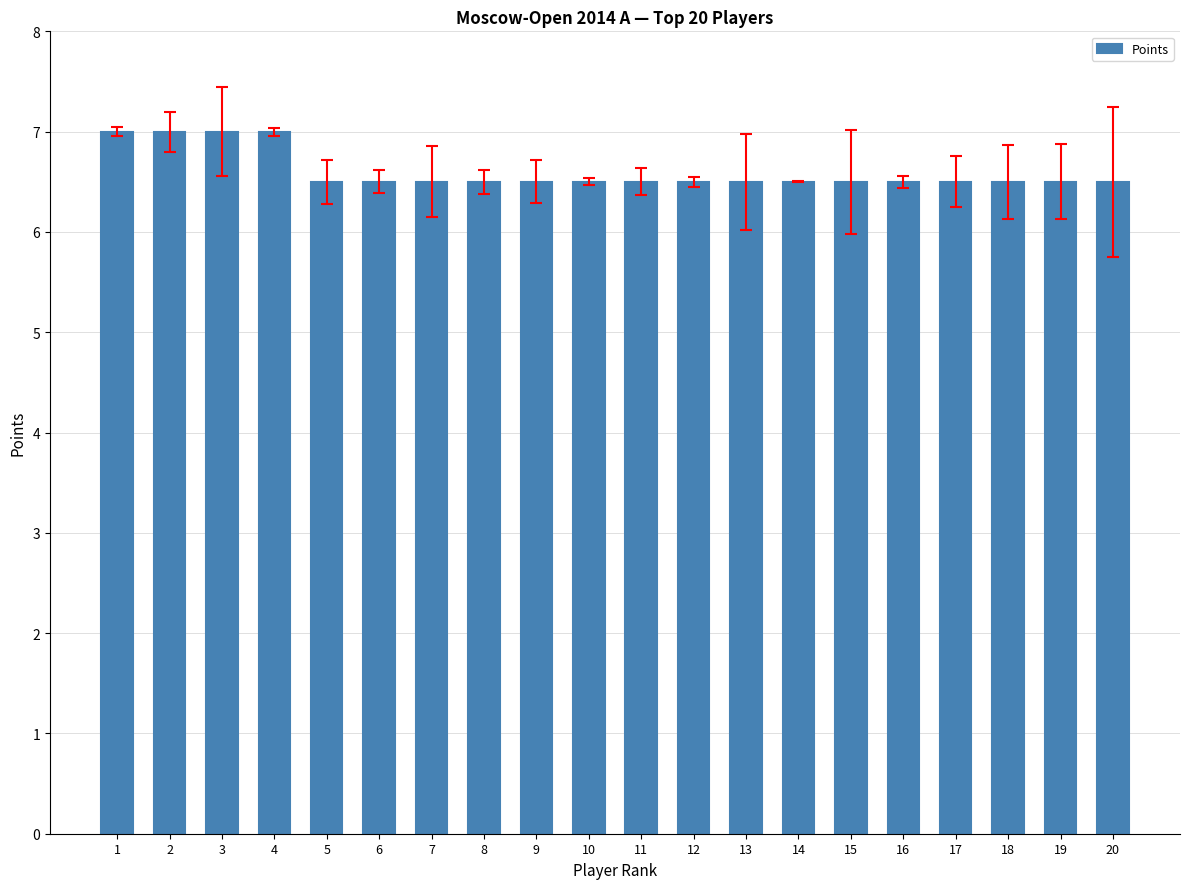

Count the values in the range 6 to 7.

20